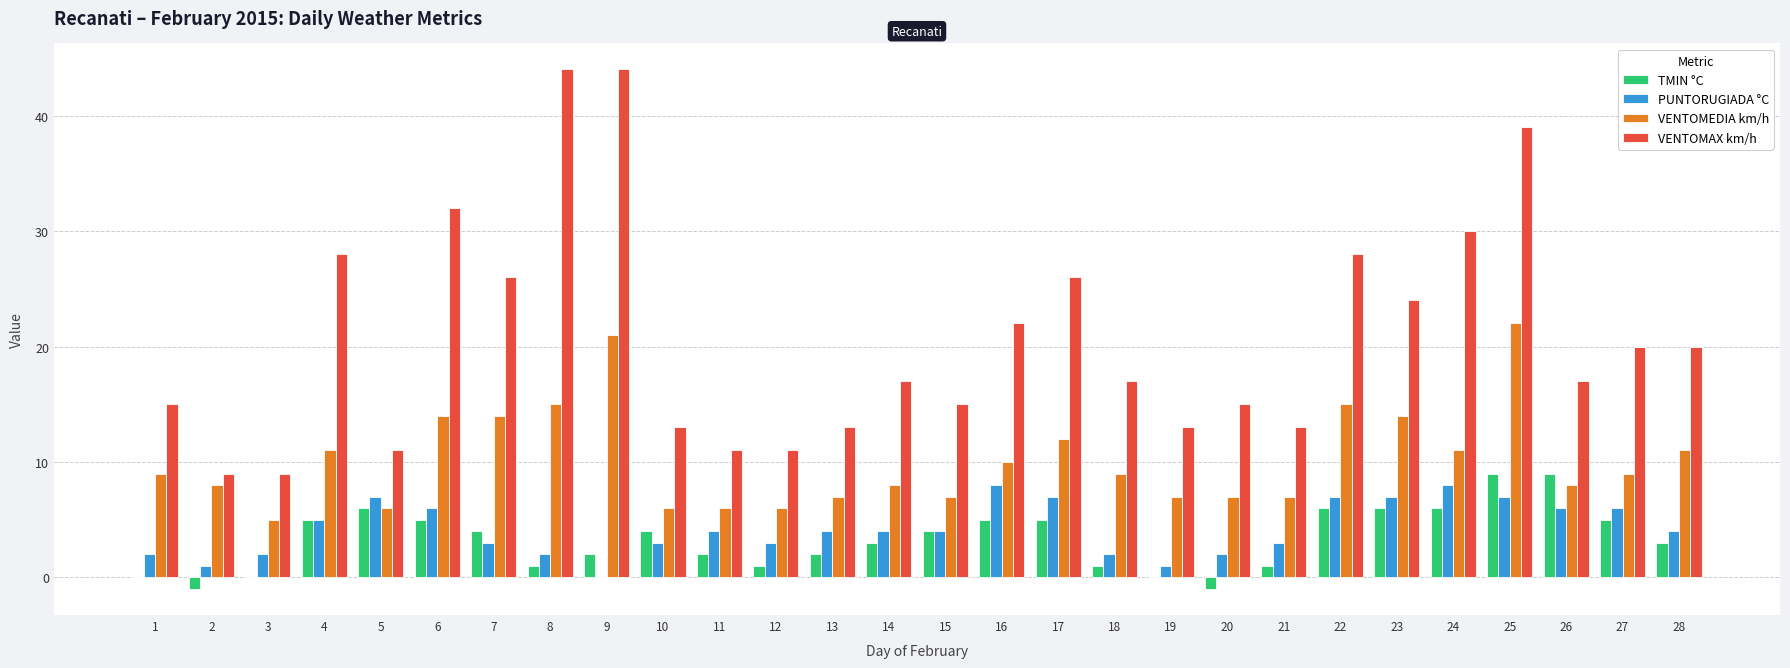

How many groups of bars are there?

28